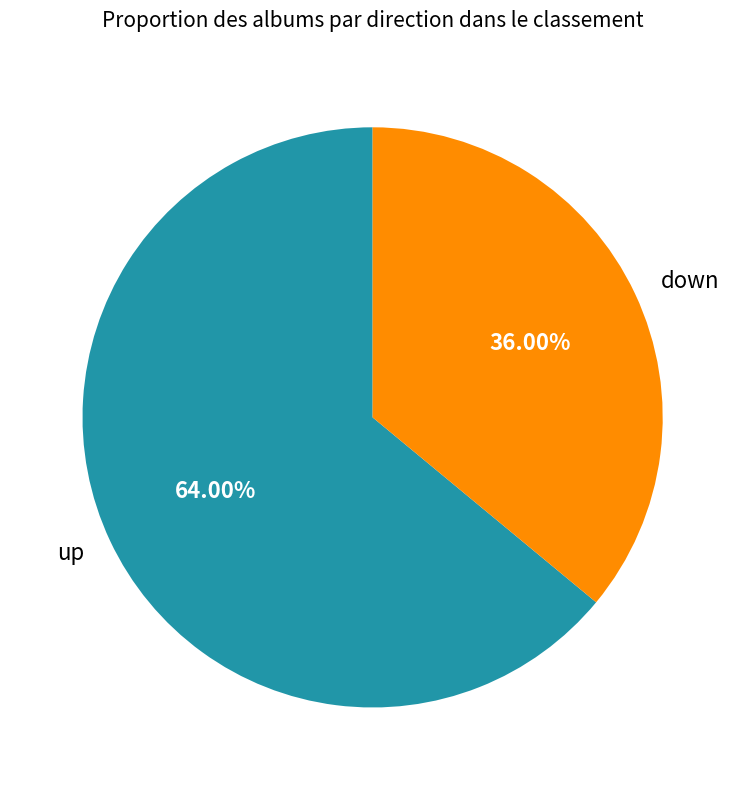

Does up account for over 50% of the chart?

Yes